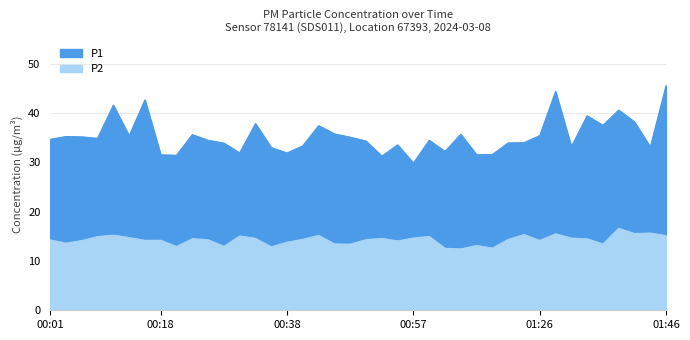

Where is P2 nearest to the value 14?

00:55